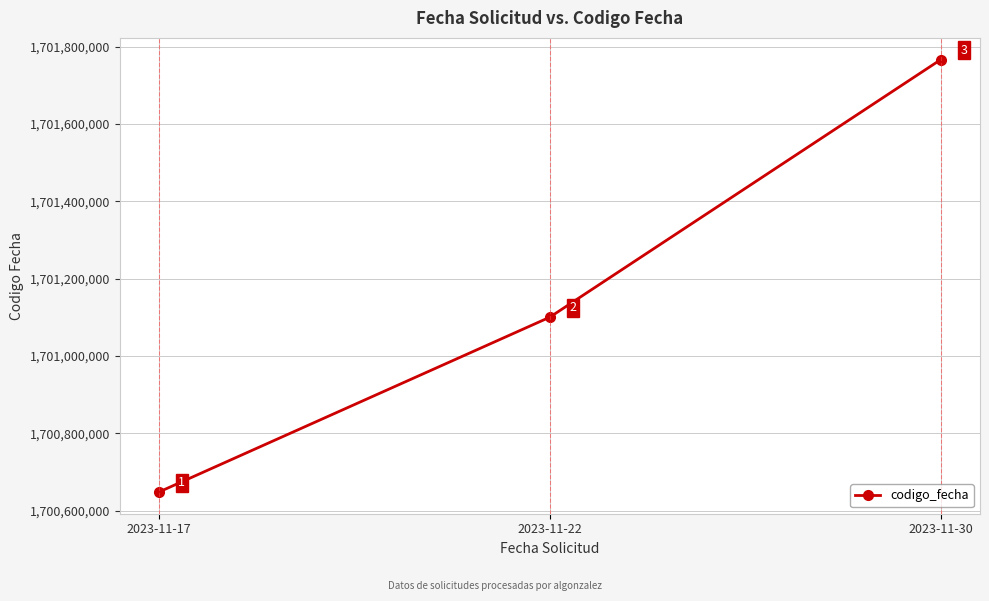

Which has a higher value, 2023-11-22 or 2023-11-17?

2023-11-22